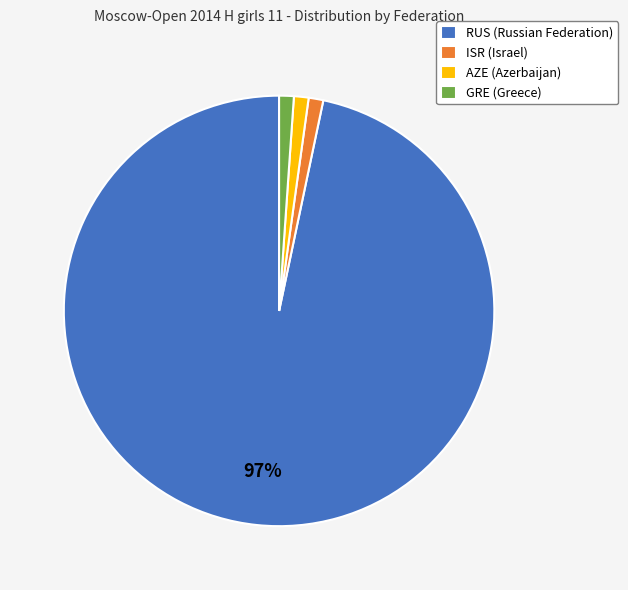

How many slices are in this pie chart?

4